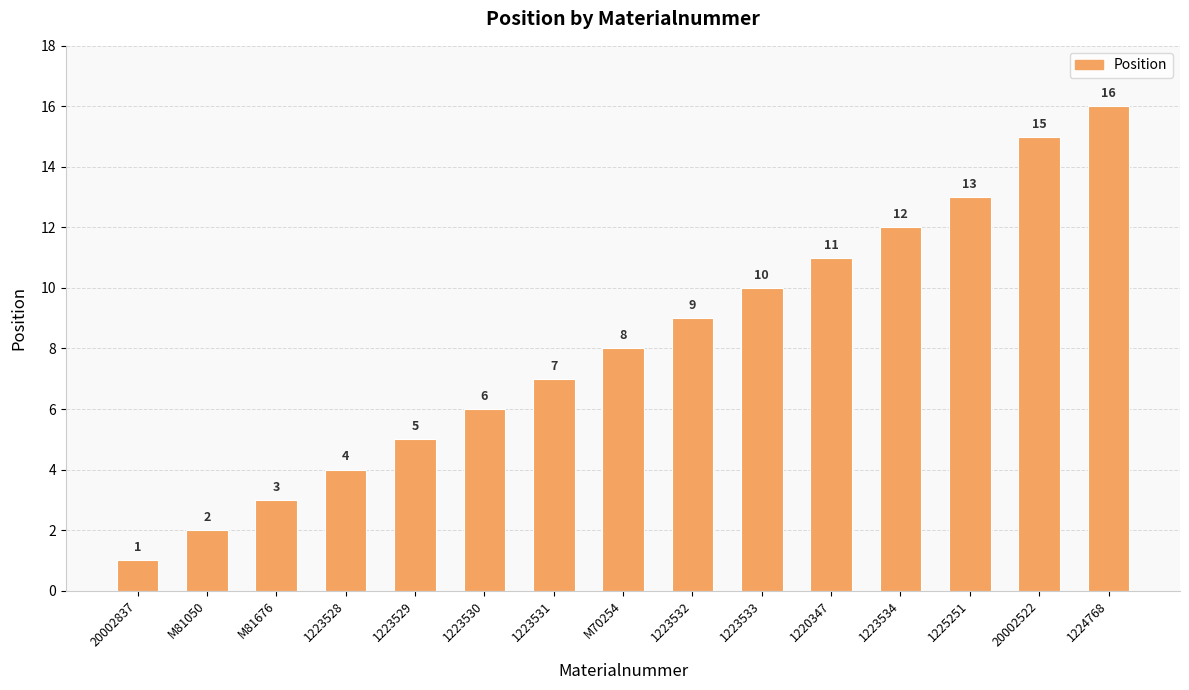

What is the maximum value shown in the chart?

16